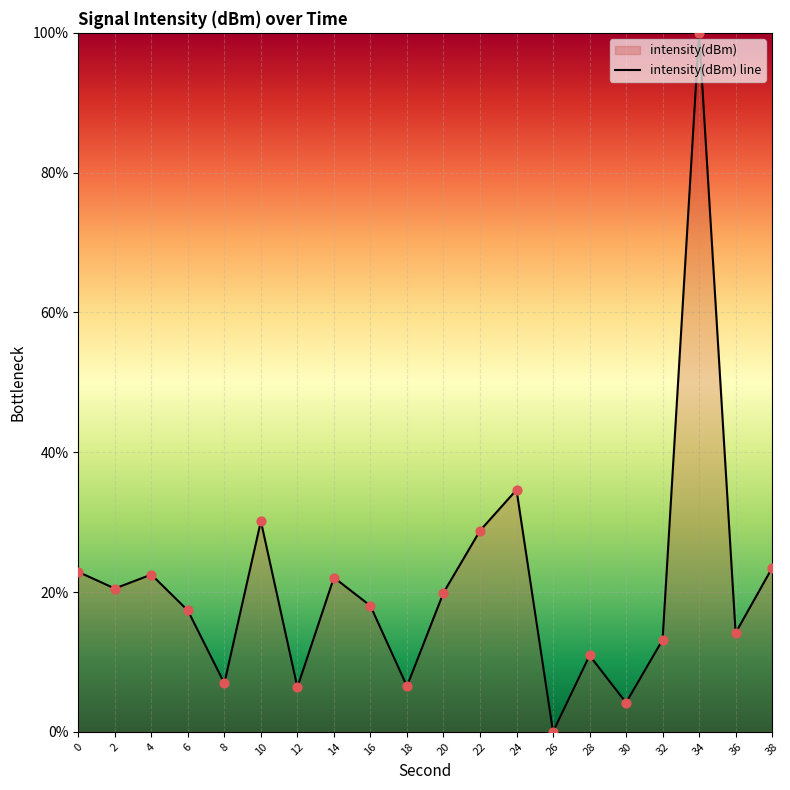

What is the change in value from 2 to 8?

-13.6